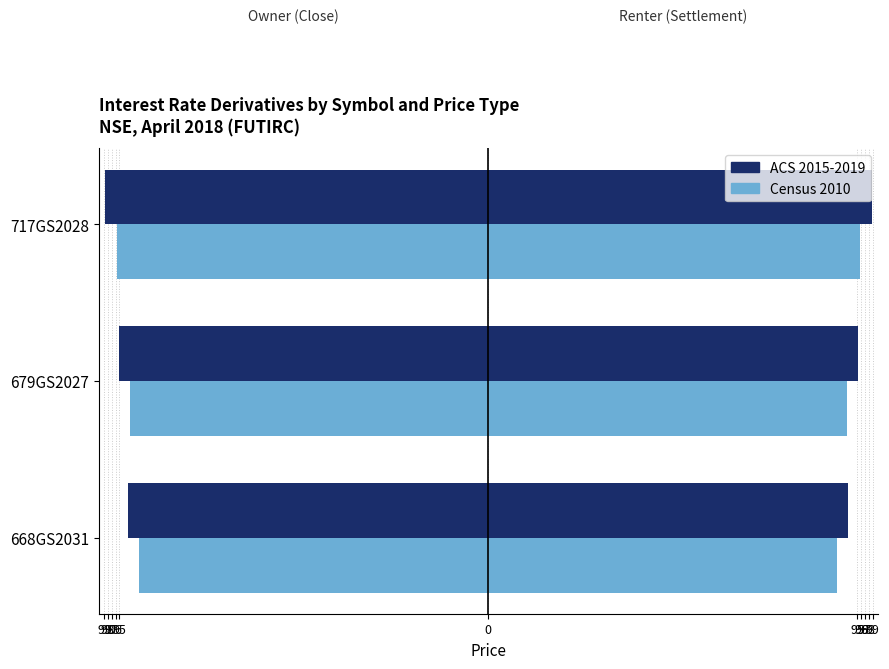

What is the minimum value shown in the chart?

-98.7